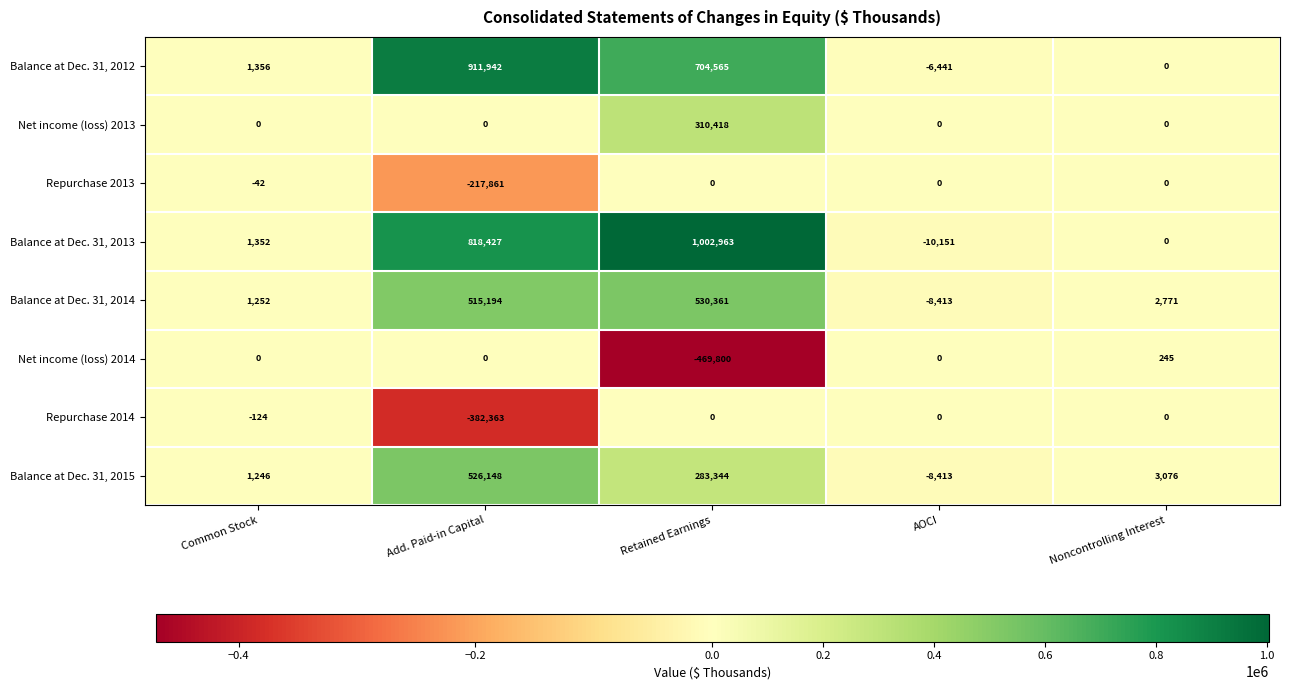

How many values in the Balance at Dec. 31, 2012 series are below 1356?

2